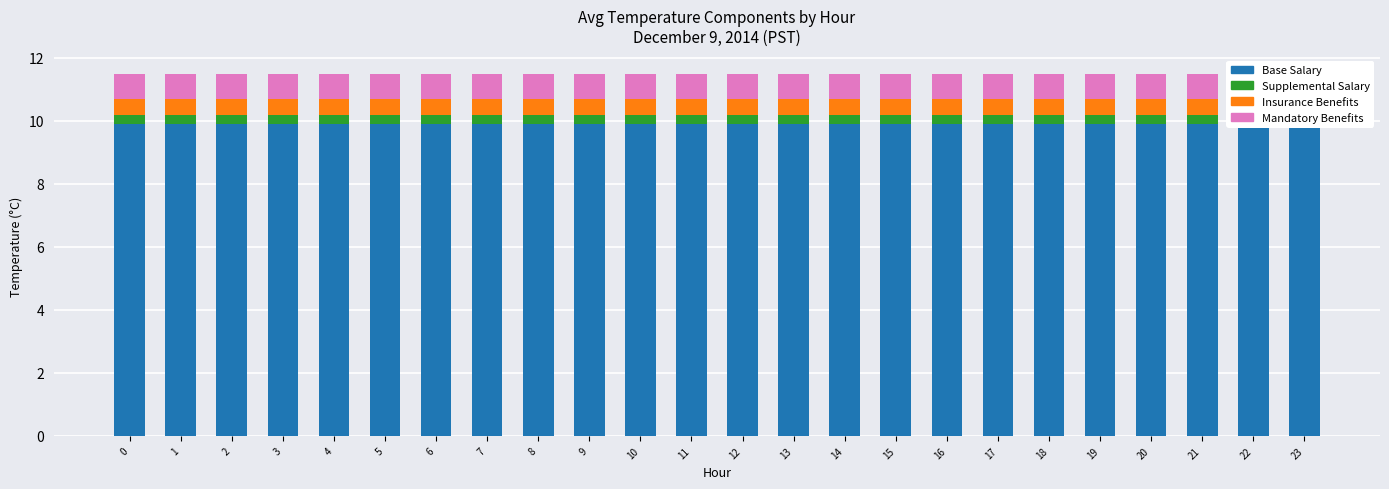

Reading left to right, what are all the values shown in this chart?

Base Salary: 0=9.9	1=9.9	2=9.9	3=9.9	4=9.9	5=9.9	6=9.9	7=9.9	8=9.9	9=9.9	10=9.9	11=9.9	12=9.9	13=9.9	14=9.9	15=9.9	16=9.9	17=9.9	18=9.9	19=9.9	20=9.9	21=9.9	22=9.9	23=9.9
Supplemental Salary: 0=0.3	1=0.3	2=0.3	3=0.3	4=0.3	5=0.3	6=0.3	7=0.3	8=0.3	9=0.3	10=0.3	11=0.3	12=0.3	13=0.3	14=0.3	15=0.3	16=0.3	17=0.3	18=0.3	19=0.3	20=0.3	21=0.3	22=0.3	23=0.3
Insurance Benefits: 0=0.5	1=0.5	2=0.5	3=0.5	4=0.5	5=0.5	6=0.5	7=0.5	8=0.5	9=0.5	10=0.5	11=0.5	12=0.5	13=0.5	14=0.5	15=0.5	16=0.5	17=0.5	18=0.5	19=0.5	20=0.5	21=0.5	22=0.5	23=0.5
Mandatory Benefits: 0=0.8	1=0.8	2=0.8	3=0.8	4=0.8	5=0.8	6=0.8	7=0.8	8=0.8	9=0.8	10=0.8	11=0.8	12=0.8	13=0.8	14=0.8	15=0.8	16=0.8	17=0.8	18=0.8	19=0.8	20=0.8	21=0.8	22=0.8	23=0.8